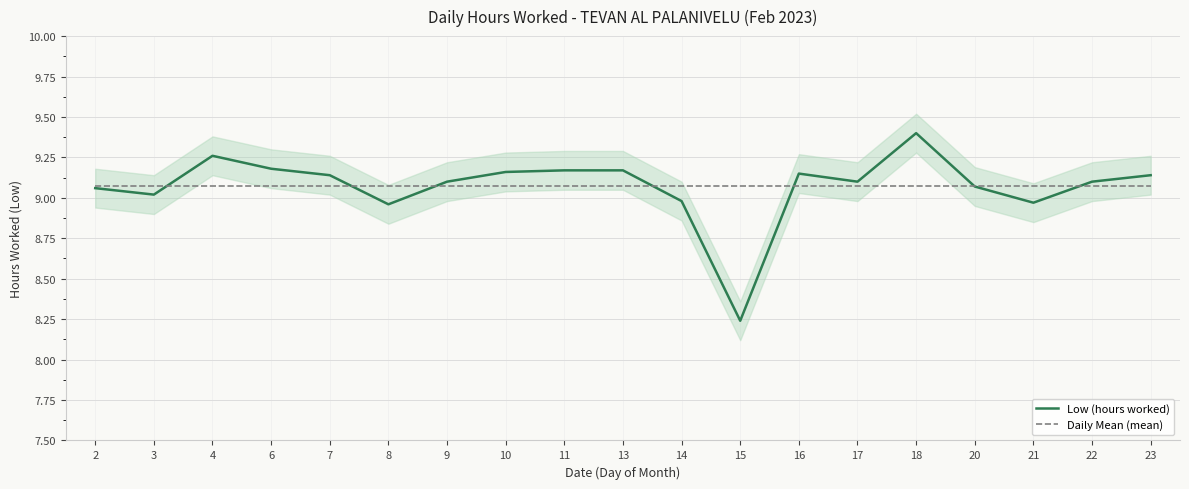

Is this an area chart (filled region under the line)?

No